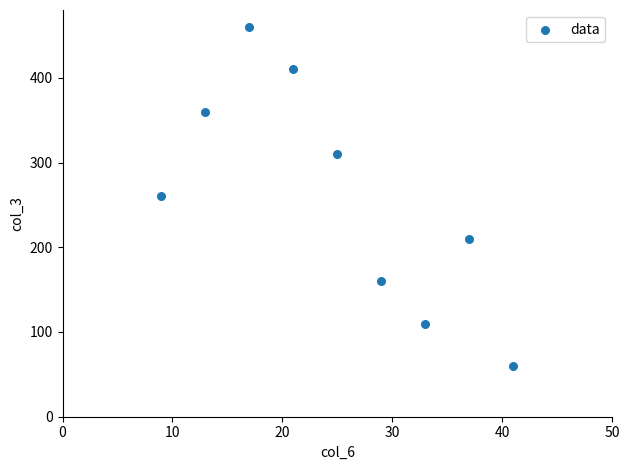

What is the range of Y values (max minus min)?

400